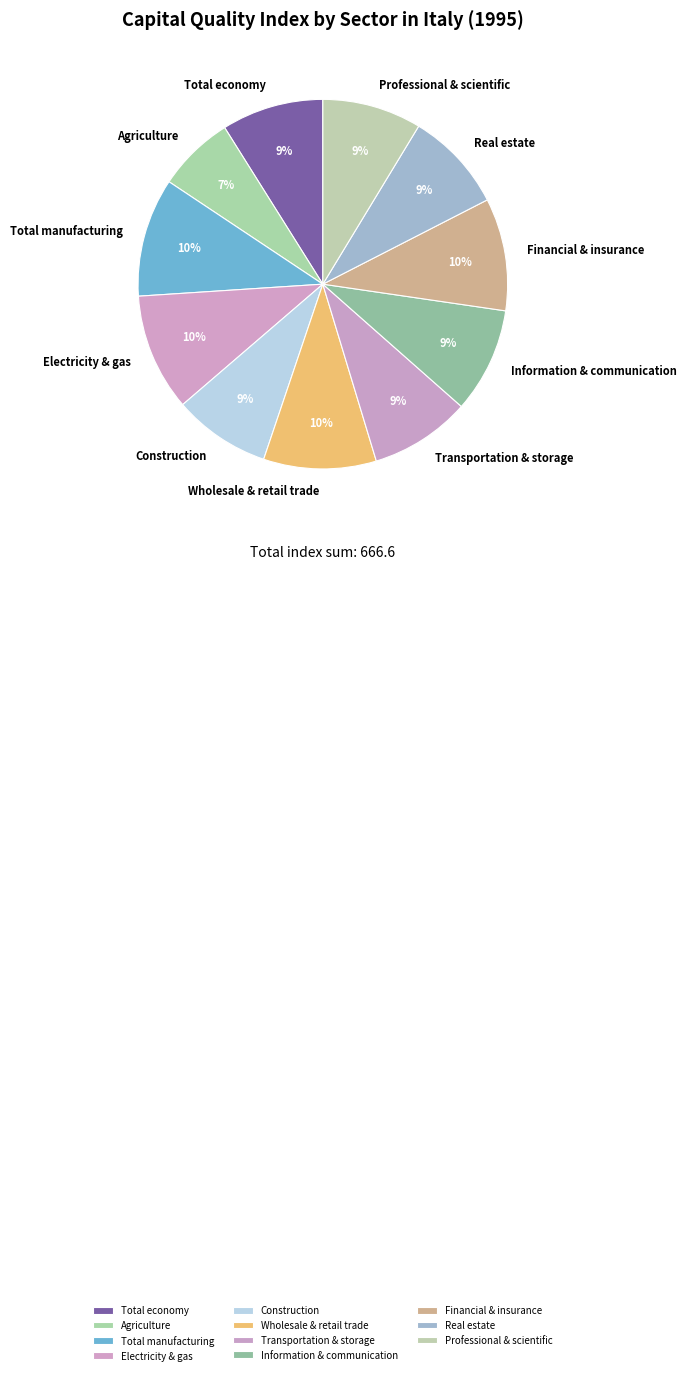

What percentage is the Wholesale & retail trade slice, to the nearest percent?

10%